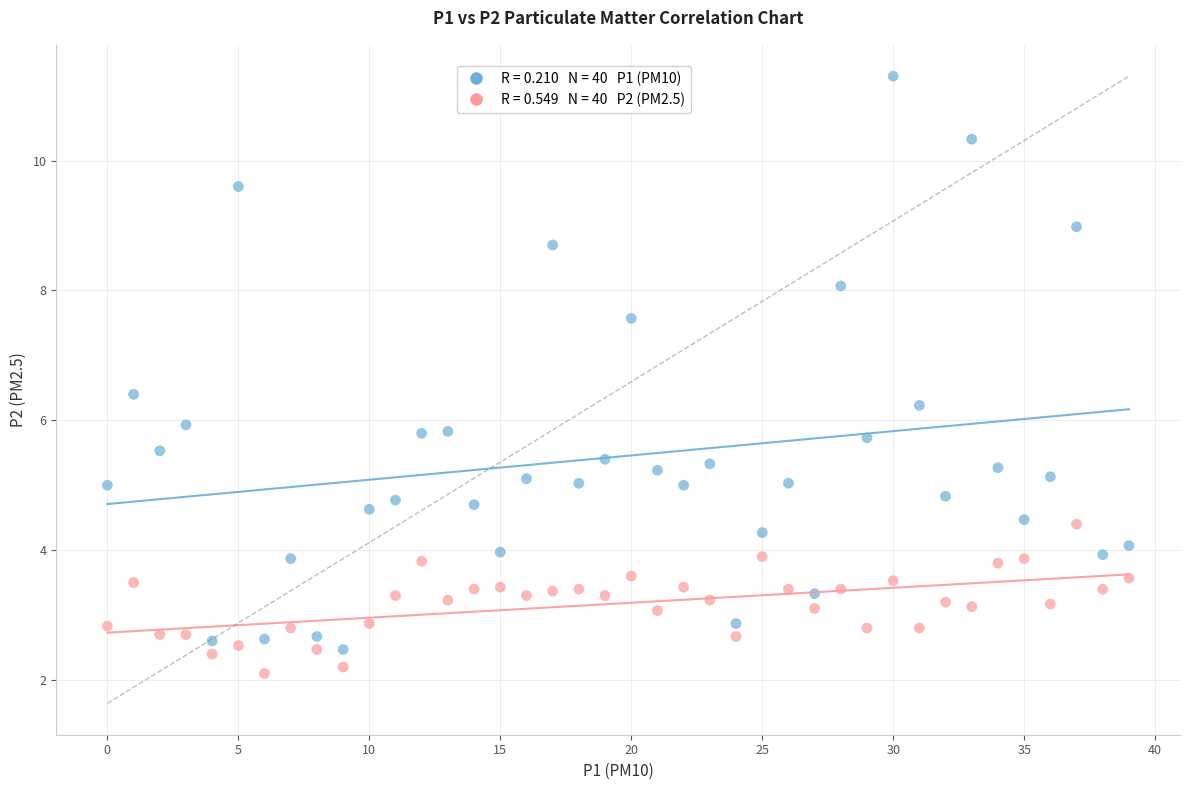

Across all data points, what is the range of Y values (max minus min)?

9.2